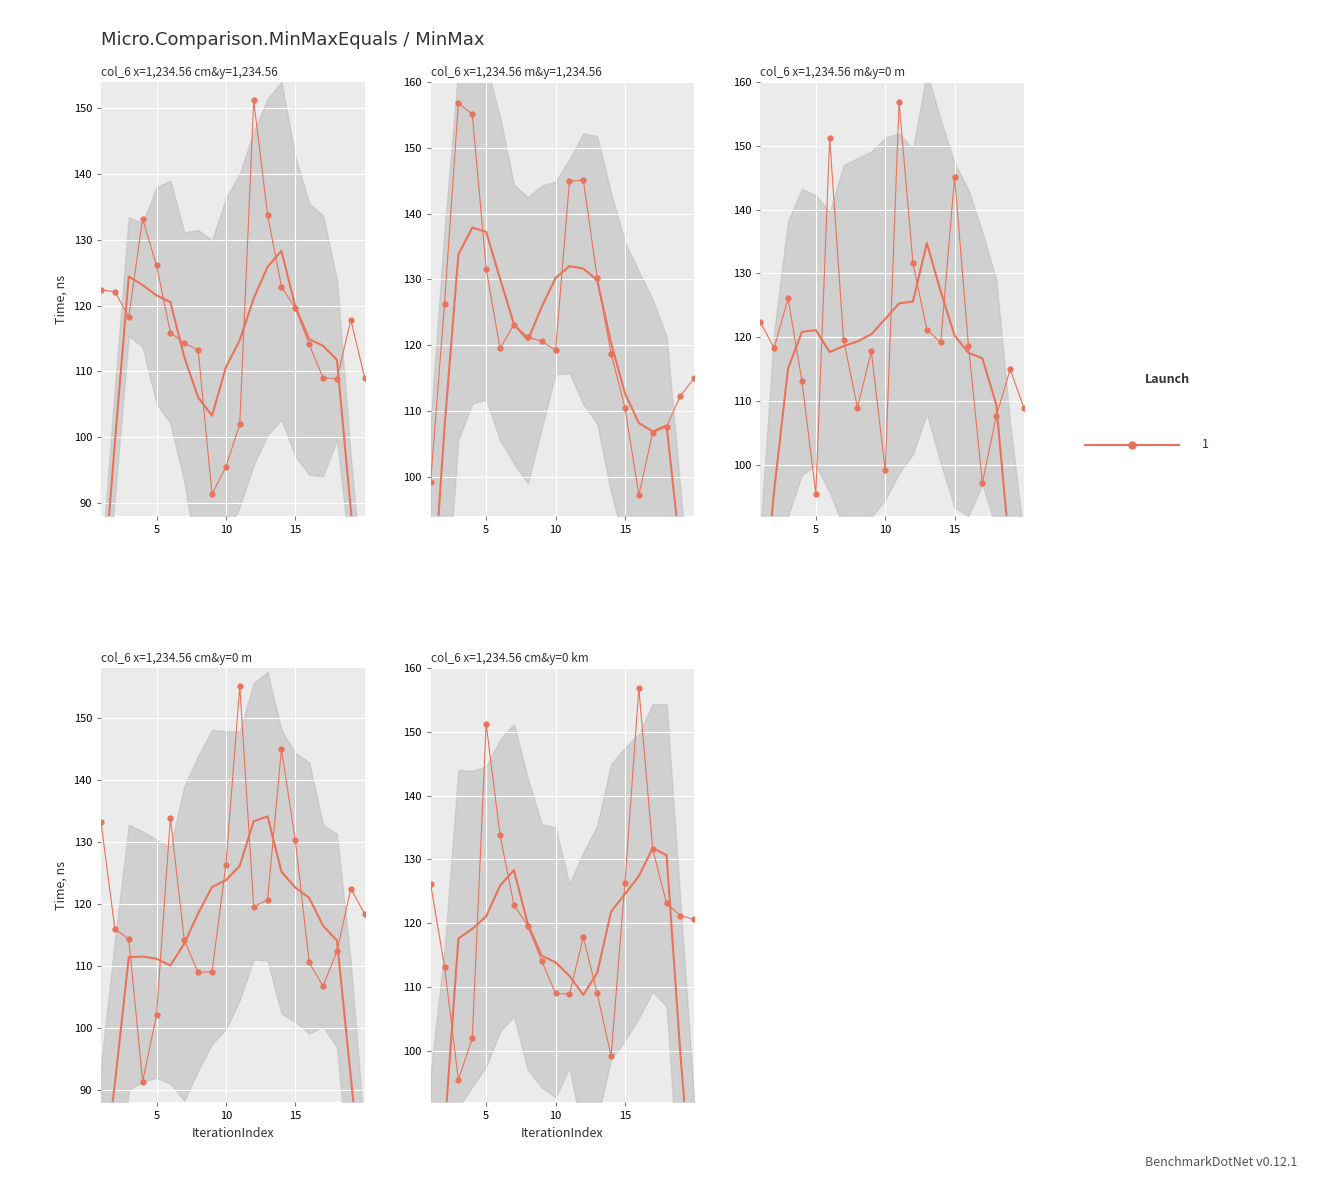

What is the difference between the maximum and minimum values in the Panel 3 series?

61.3